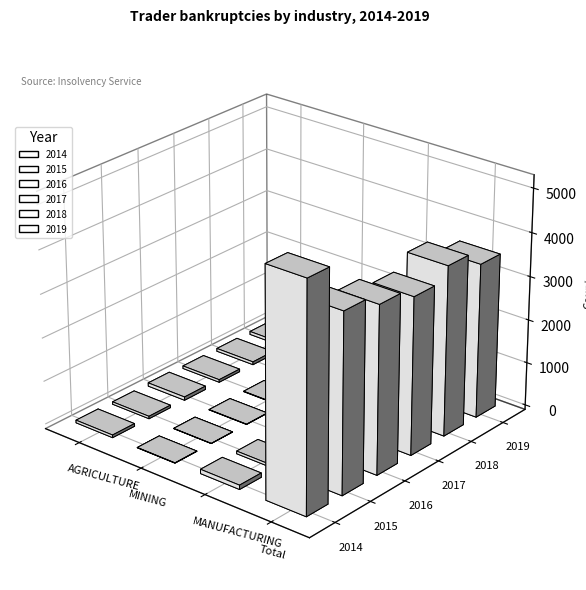

What is the lowest value of the 2015 series?

3